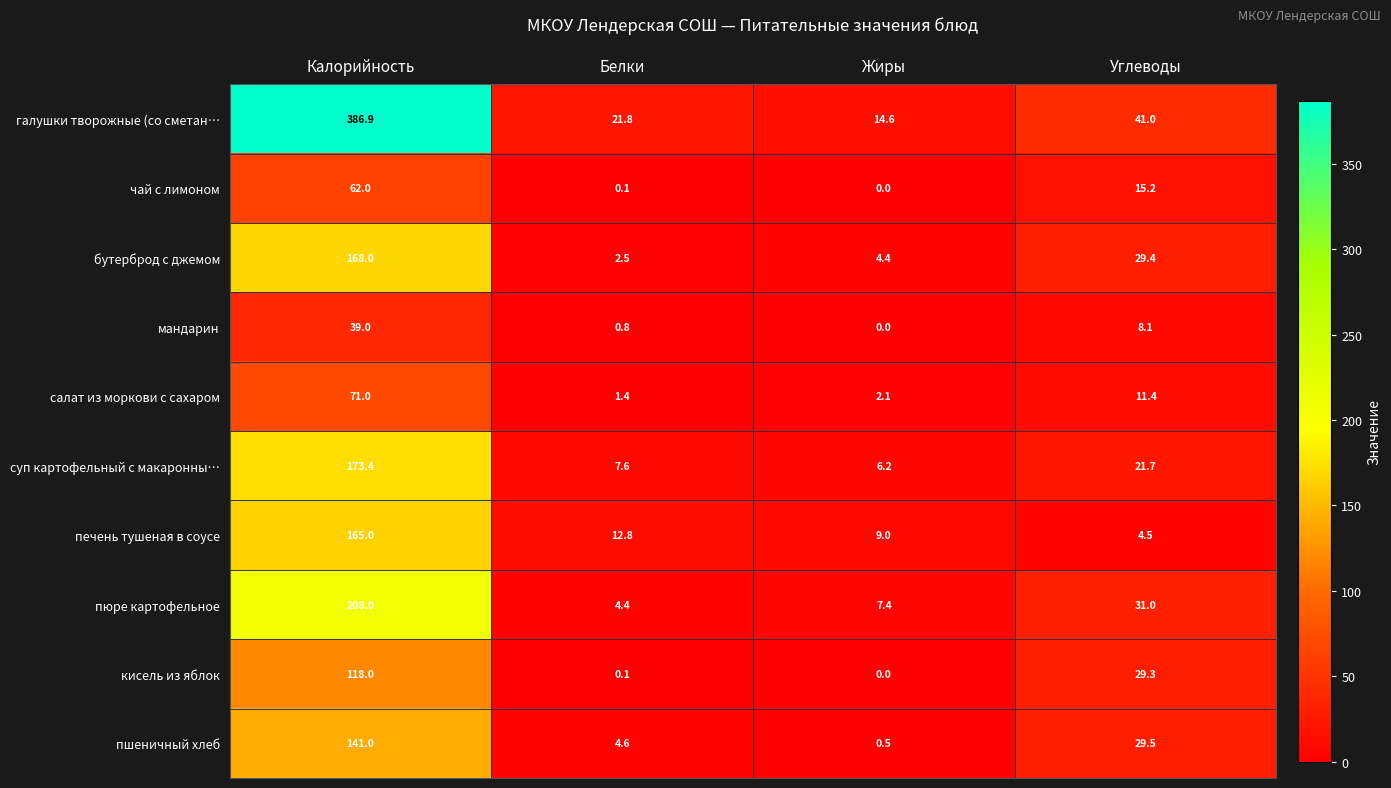

What is the difference between the maximum and minimum values in the суп картофельный с макаронны… series?

167.2